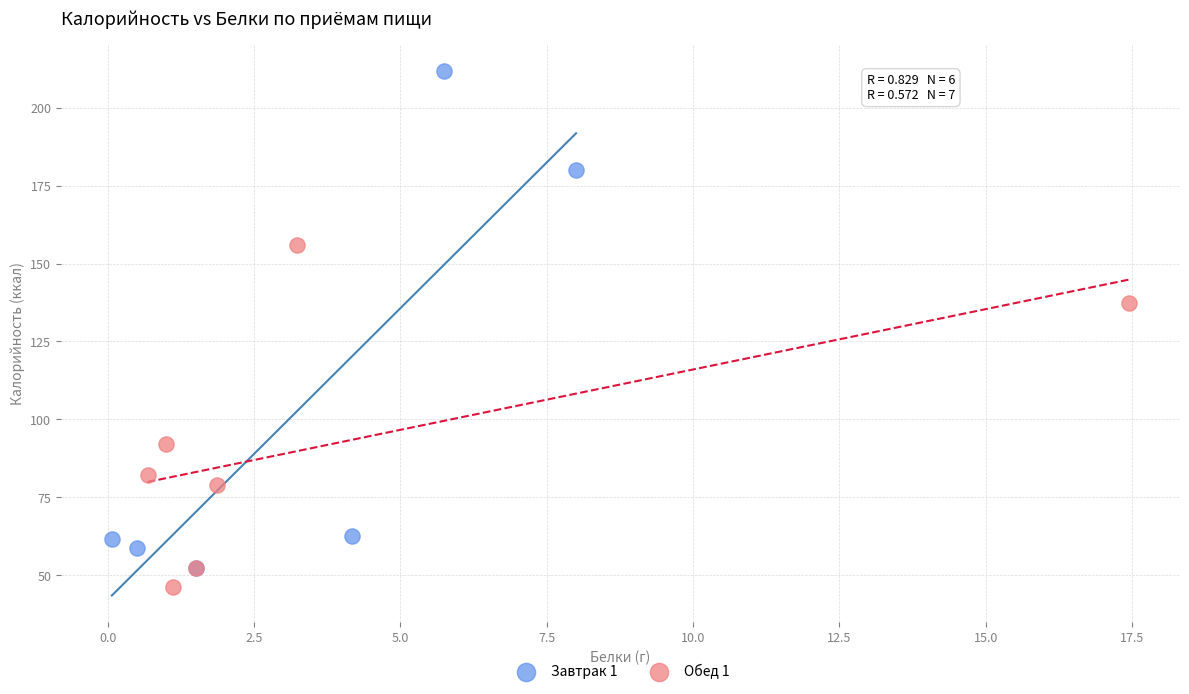

Which series contains the lowest Y value?

Обед 1